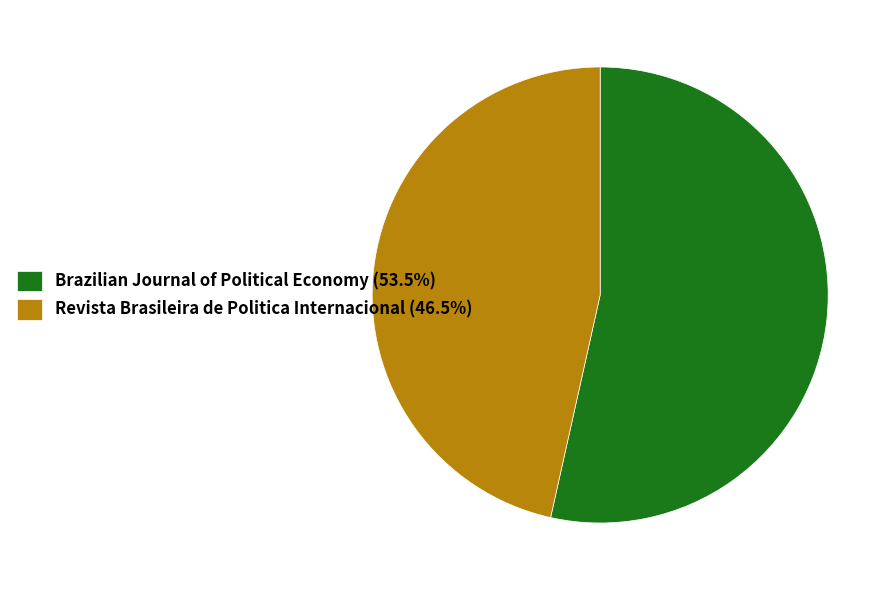

What is the ratio of the value at Revista Brasileira de Politica Internacional (46.5%) to the value at Brazilian Journal of Political Economy (53.5%)?

0.9